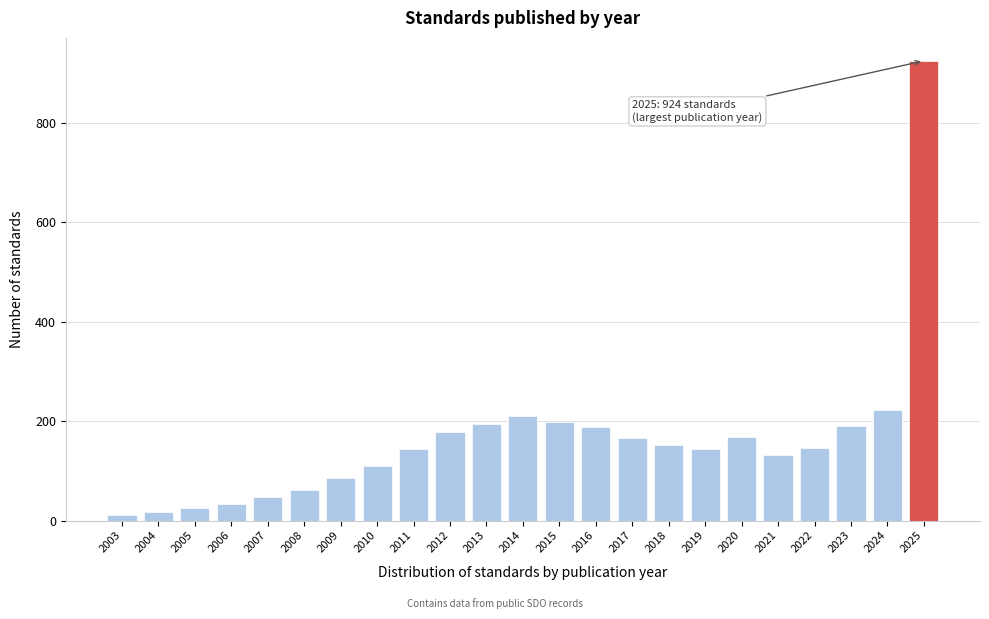

What is the average value?

163